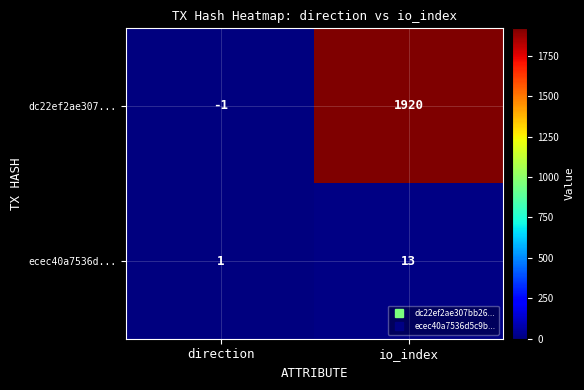

What is the difference between the ecec40a7536d... values at direction and io_index?

12